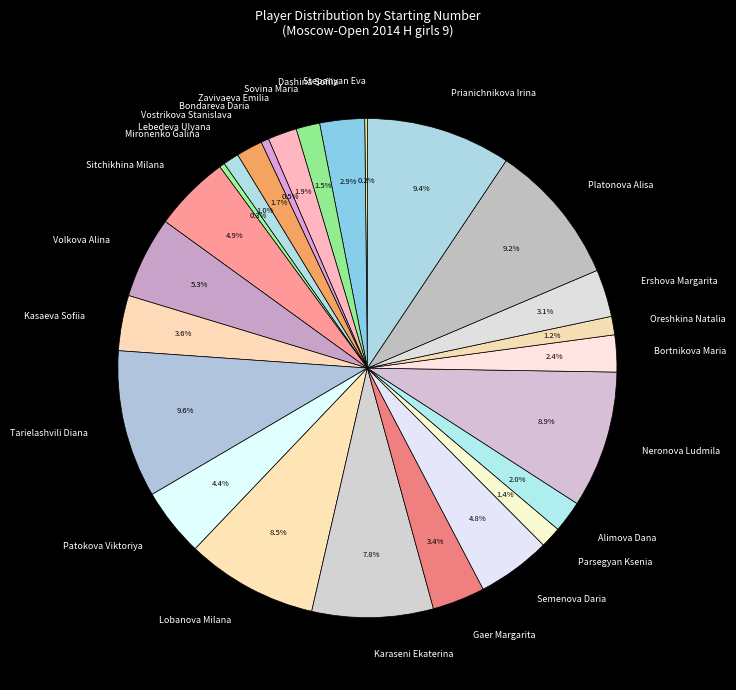

Does Mironenko Galina account for over 50% of the chart?

No